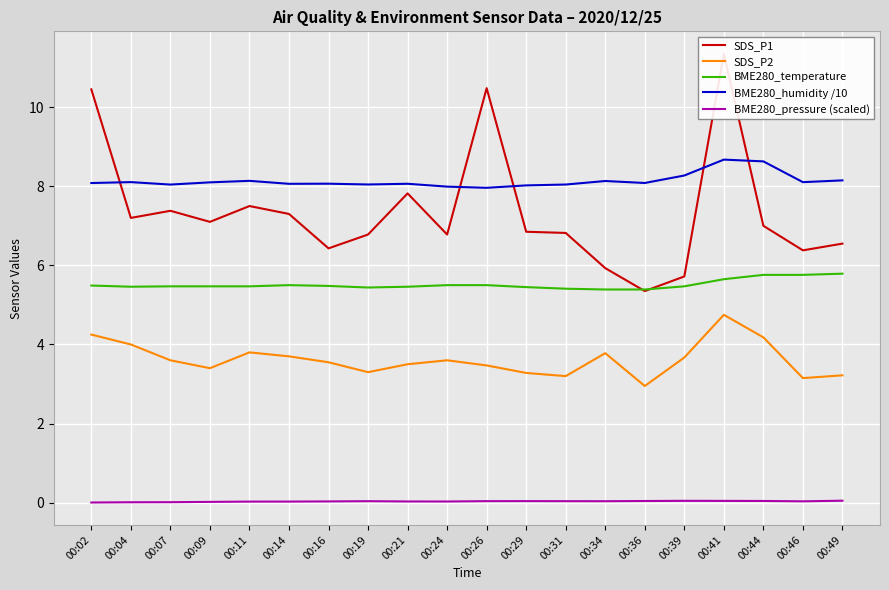

Is this an area chart (filled region under the line)?

No